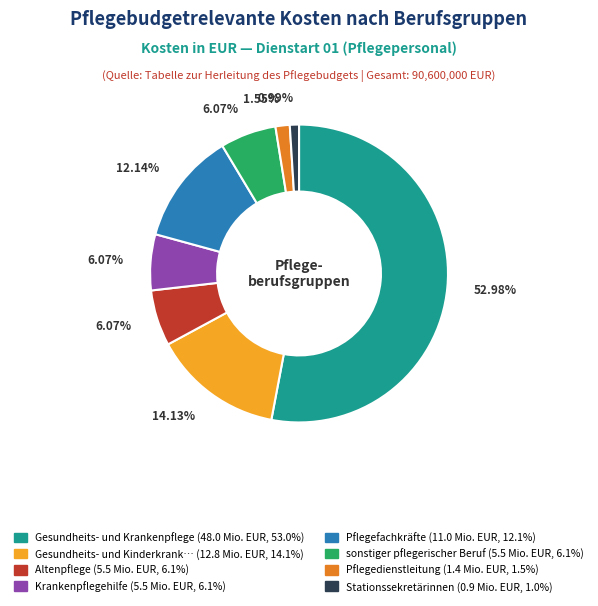

How many slices are in this pie chart?

8